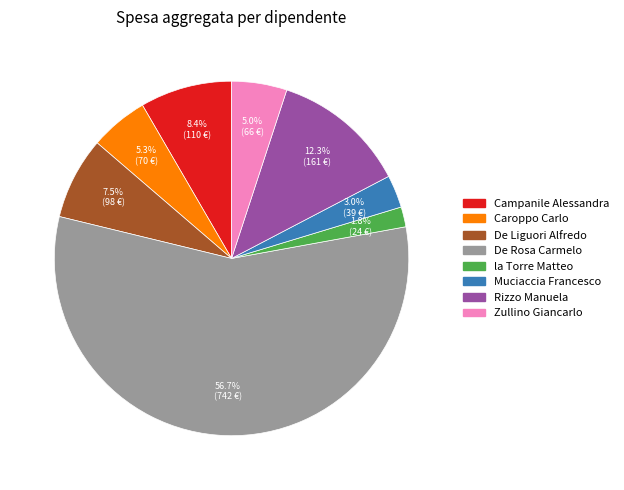

To the nearest percent, what is the average slice percentage?

12%